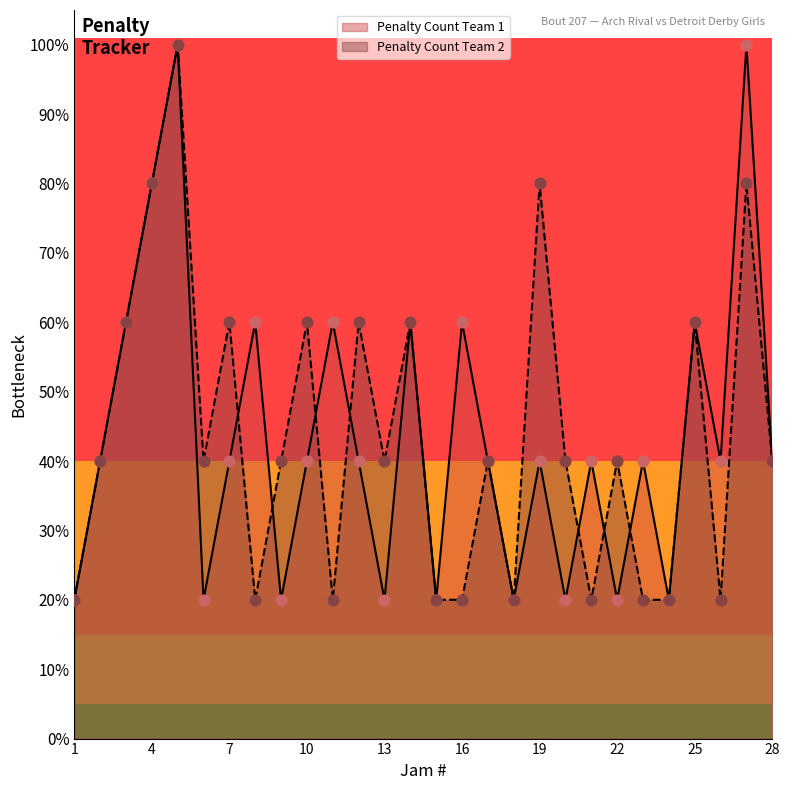

Which series contains the lowest Y value?

Penalty Count Team 1